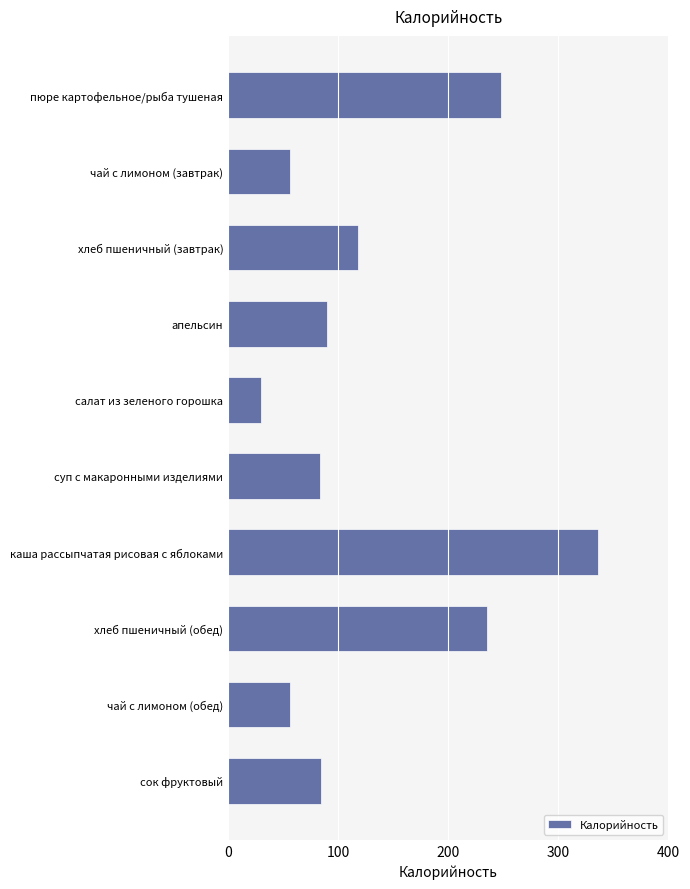

Which label corresponds to the largest value in the chart?

каша рассыпчатая рисовая с яблоками